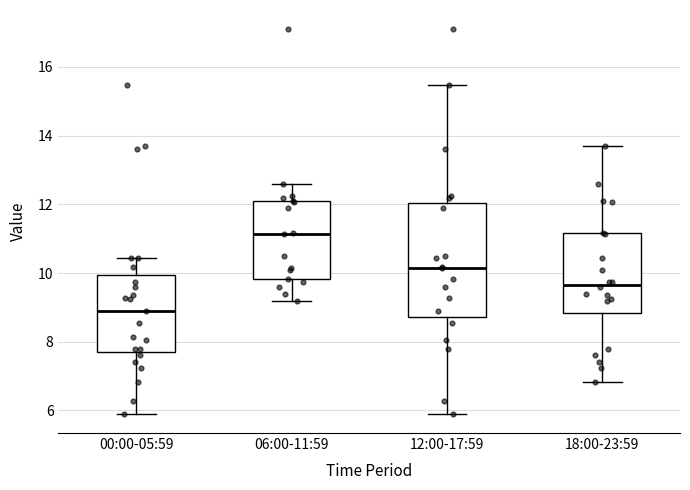

Reading left to right, transcribe this box plot: for each box, give where its median line is, the range the box spans, and where its two whiskers end, as read against the y-axis. The values are not printed on the chart, so give them approximately, as read against the axis.

00:00-05:59: median 9.0, box 7.6 to 10.0, whiskers 6.0 to 10.4
06:00-11:59: median 11.2, box 9.8 to 12.2, whiskers 9.2 to 12.6
12:00-17:59: median 10.2, box 8.8 to 12.0, whiskers 6.0 to 15.4
18:00-23:59: median 9.6, box 8.8 to 11.2, whiskers 6.8 to 13.8